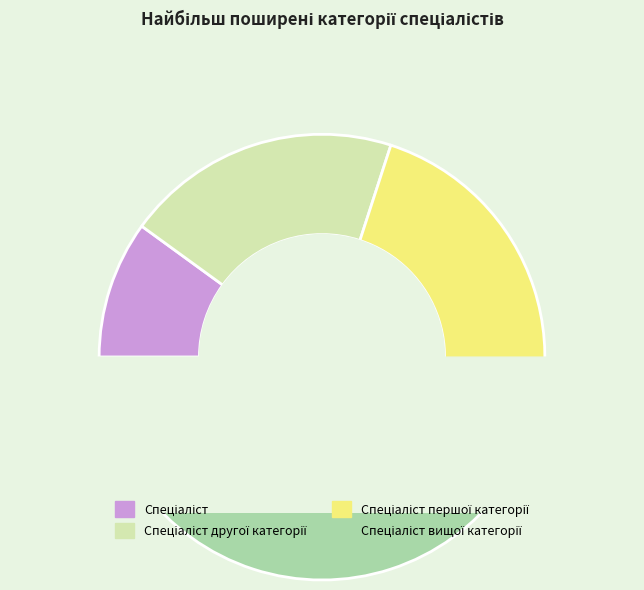

To the nearest percent, what is the average slice percentage?

25%